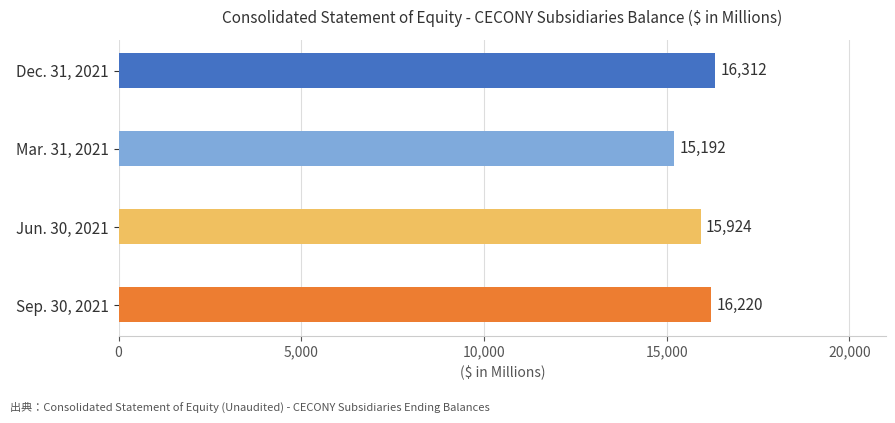

Is it true that the value at Mar. 31, 2021 is 27271?

False